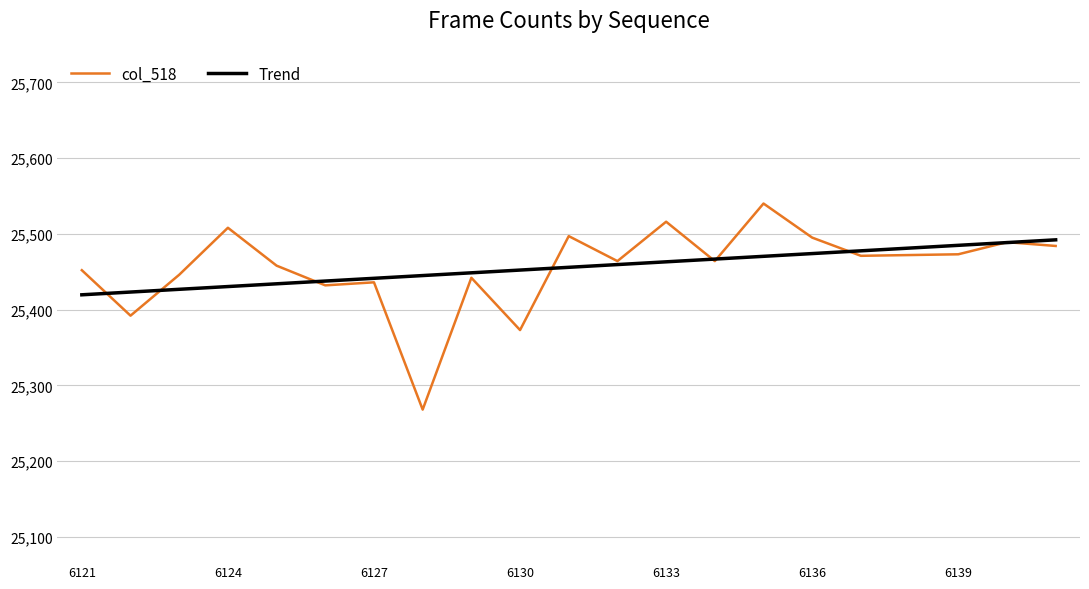

Rank the series by their maximum value, from highest to lowest.

col_518, Trend